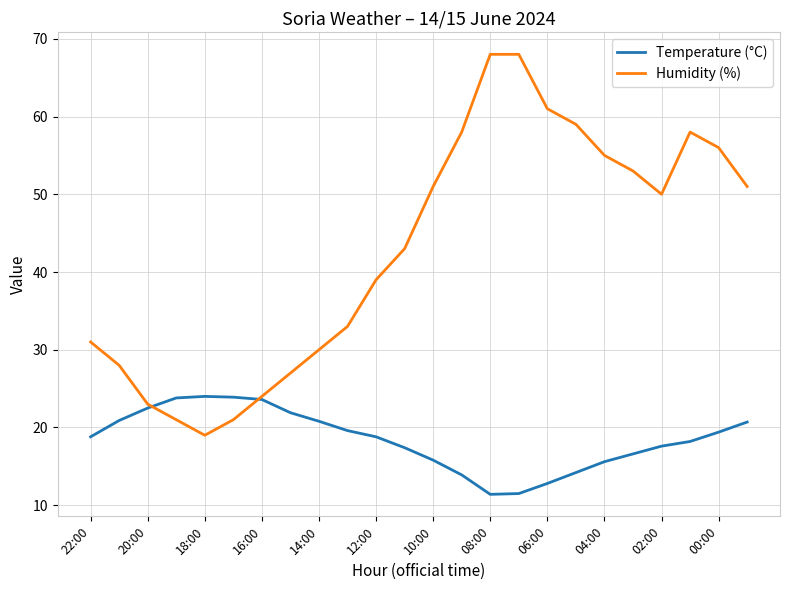

What are all the series names shown in the legend?

Temperature (°C), Humidity (%)